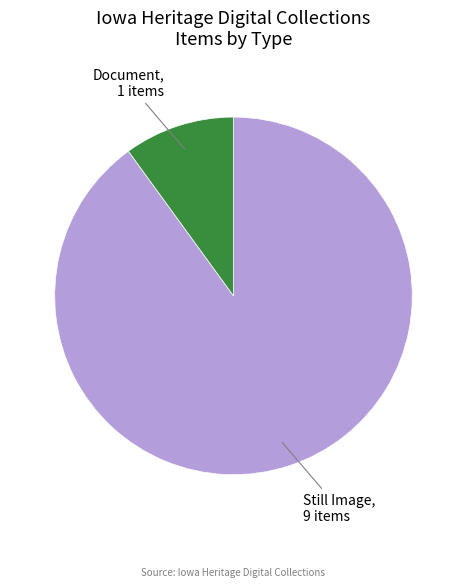

Count the number of slices in the pie.

2